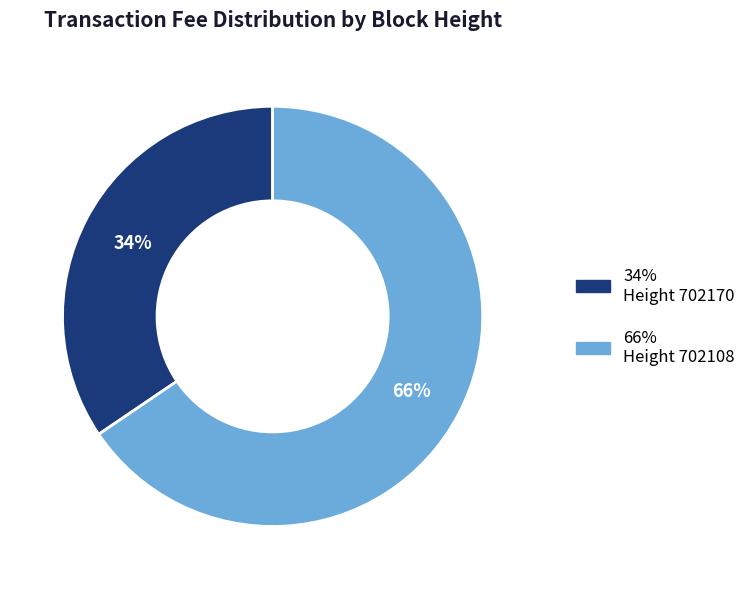

Does any single category account for the majority?

Yes